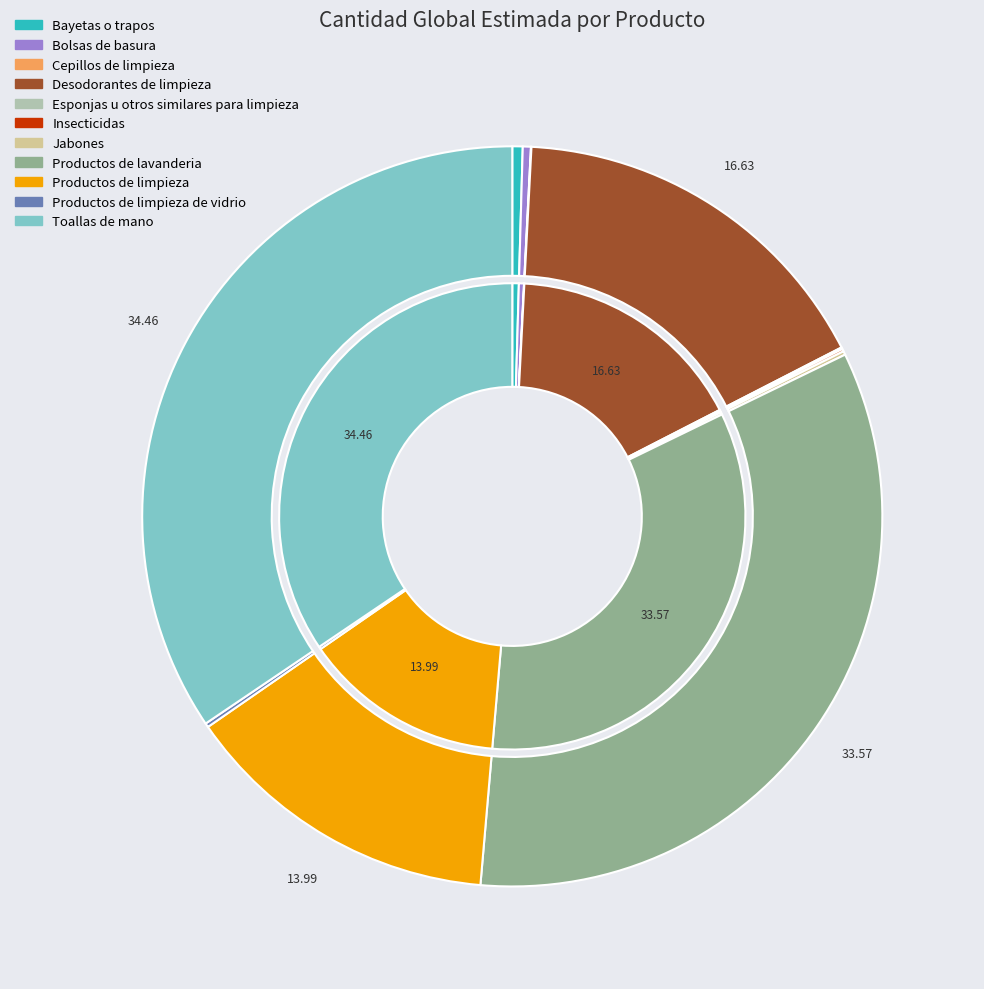

Is there a majority slice in this chart?

No